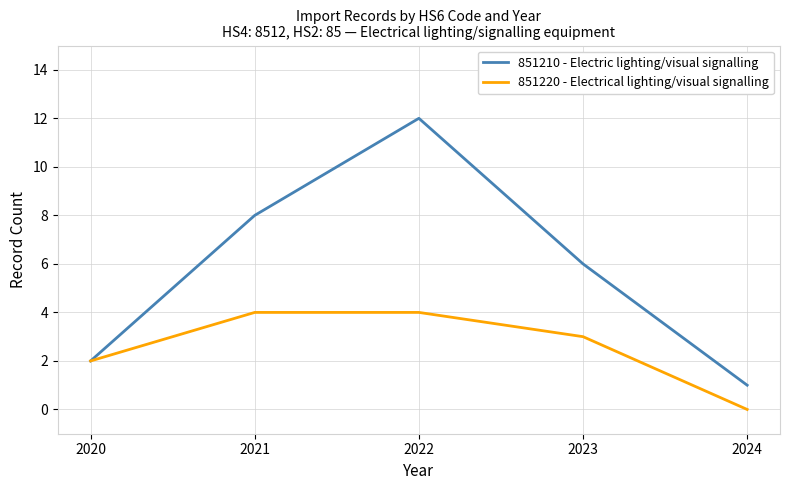

Rank the series at 2021 from highest to lowest value.

851210 - Electric lighting/visual signalling, 851220 - Electrical lighting/visual signalling